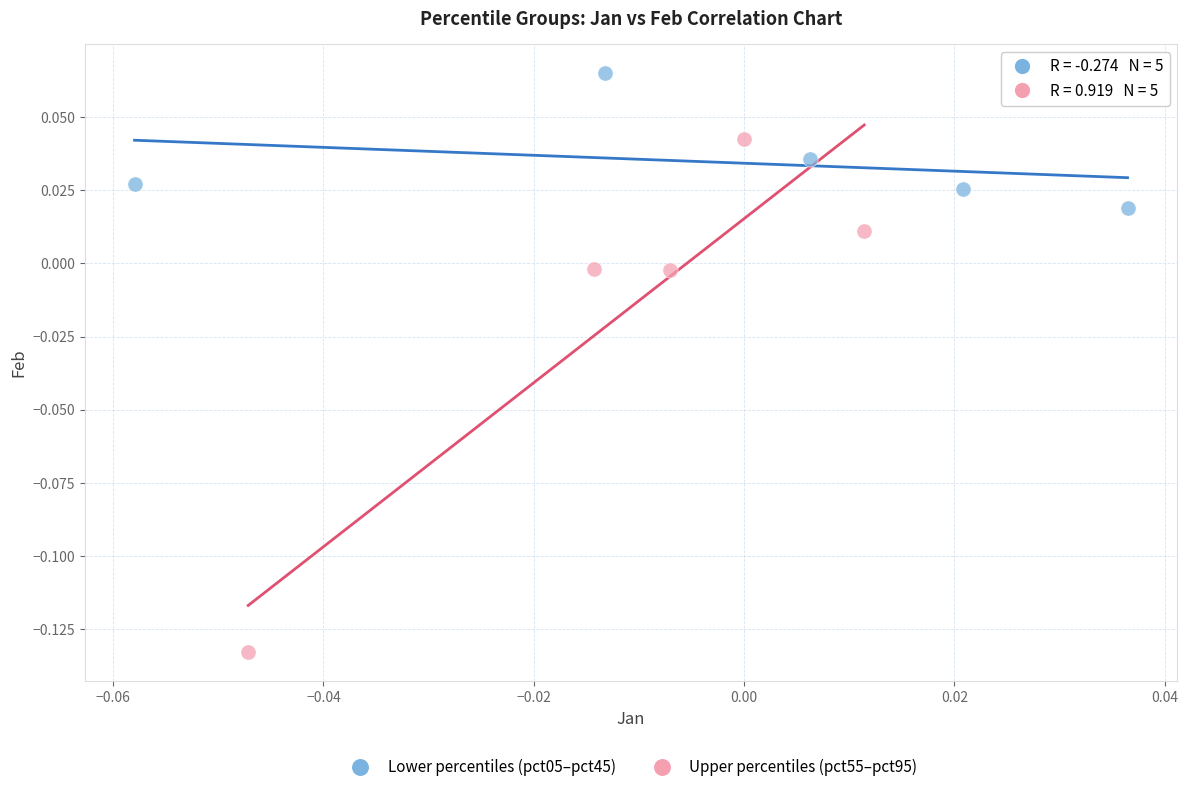

Which series contains the highest Y value?

Lower percentiles (pct05–pct45)